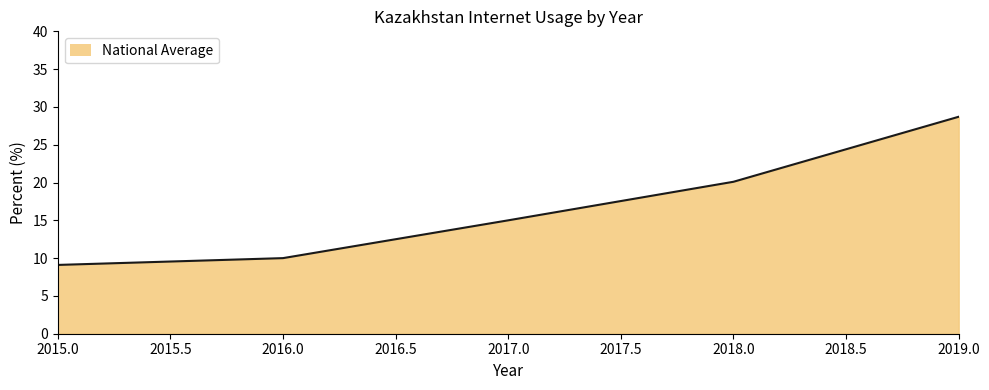

Rank the categories by value from highest to lowest.

2019.0, 2018.0, 2017.0, 2016.0, 2015.0